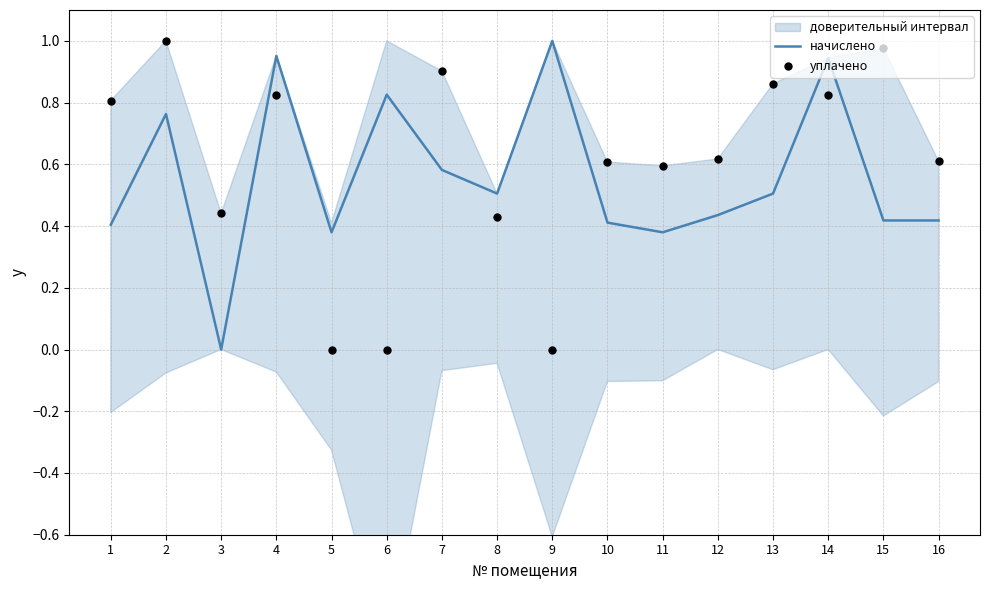

Which series reaches the maximum Y coordinate?

начислено